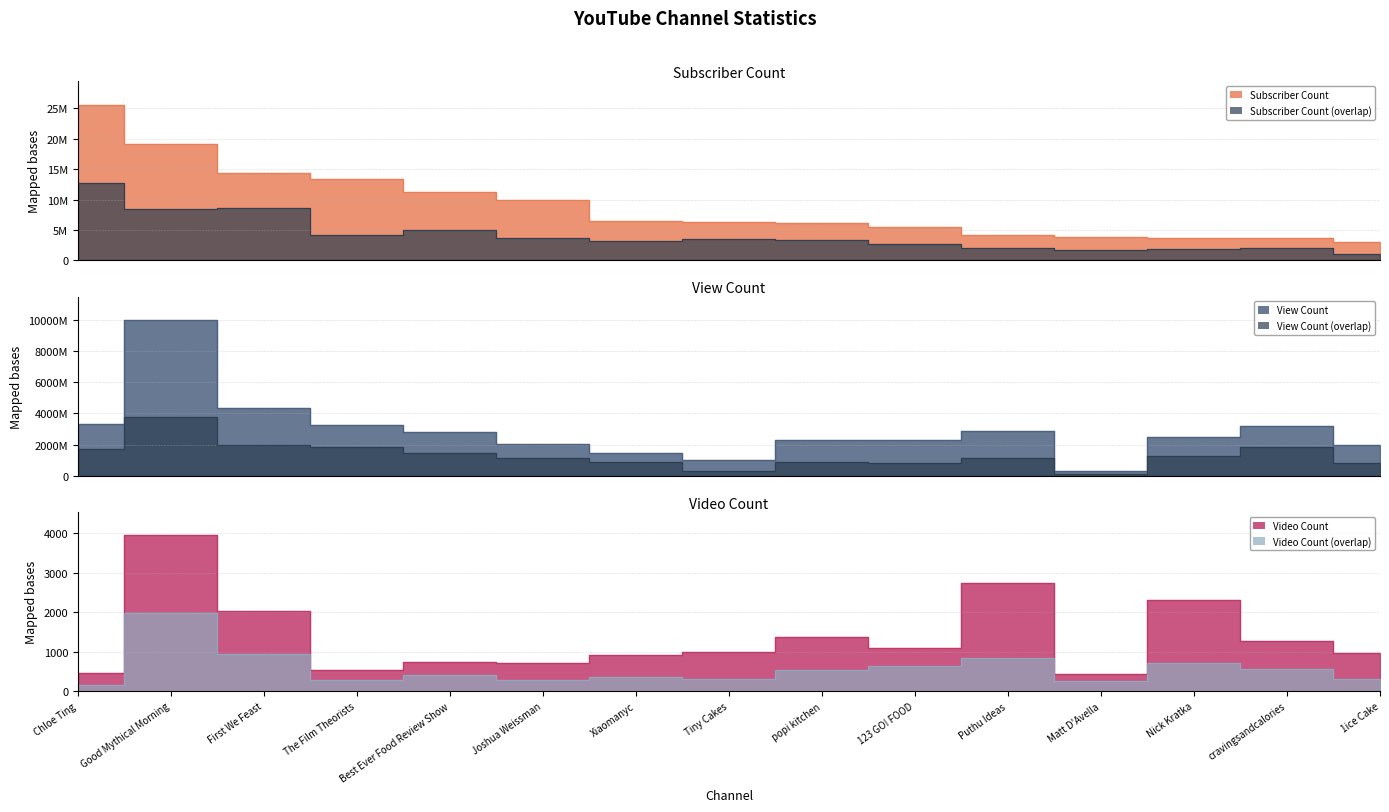

What position from the left is Matt D'Avella?

12